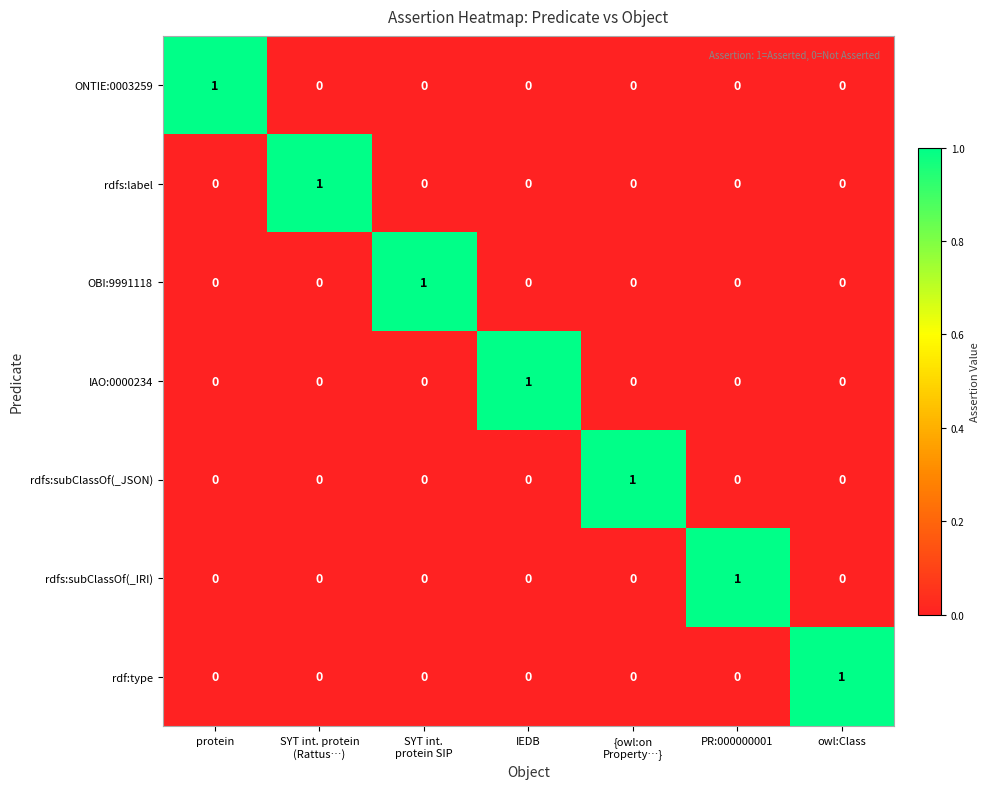

How many ONTIE:0003259 values are between 0 and 1?

7